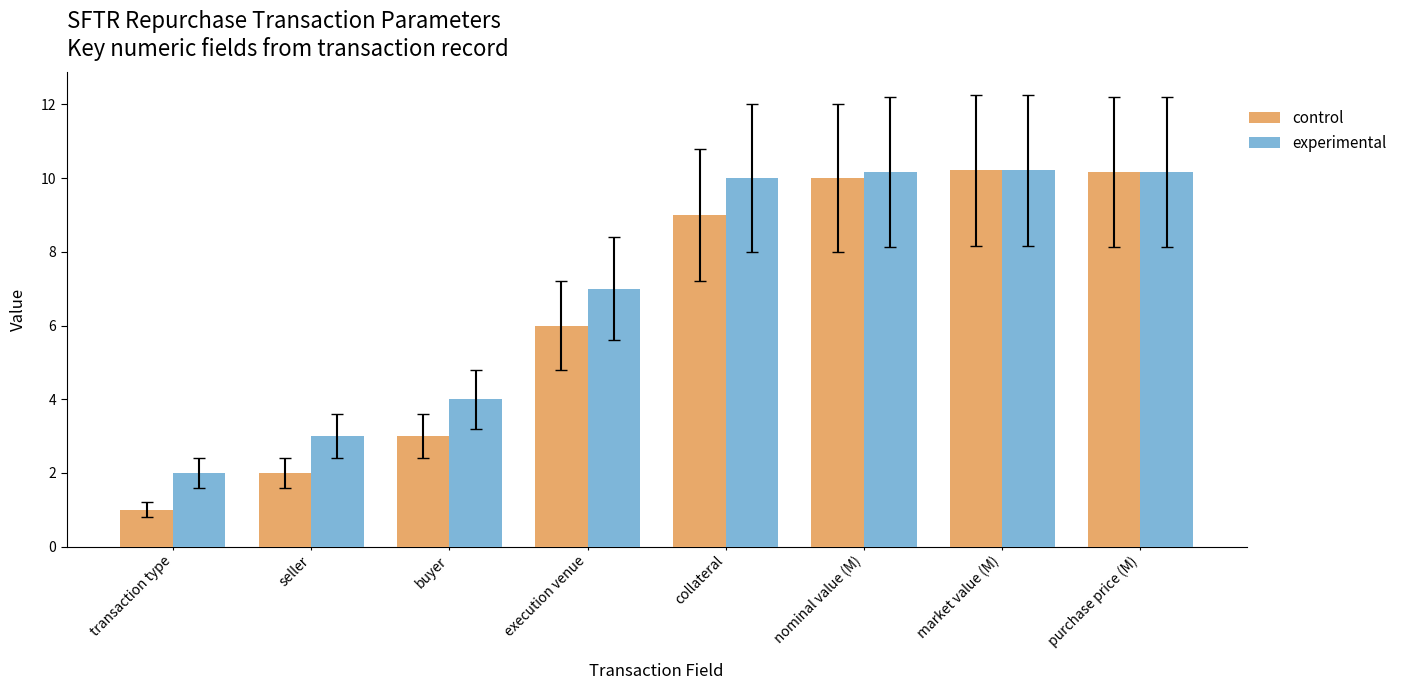

What are all the series names shown in the legend?

control, experimental